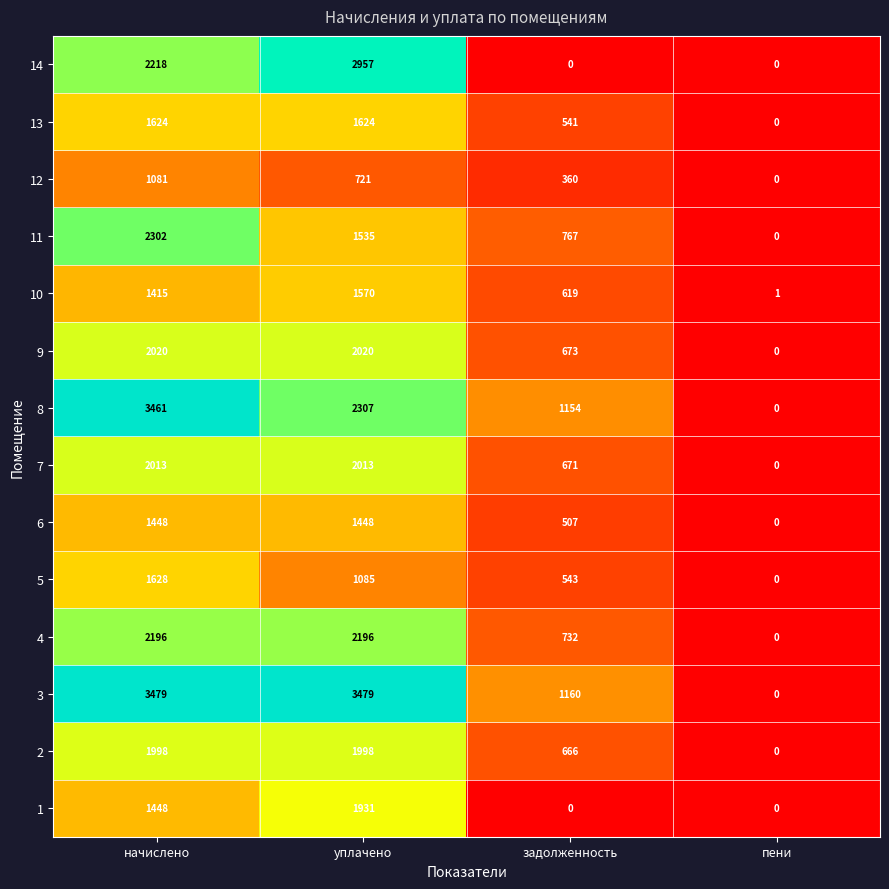

What is the maximum value shown in the chart?

3479